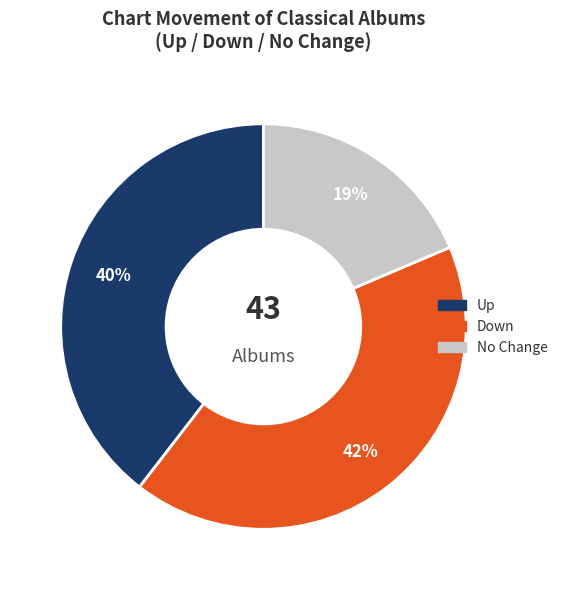

The No Change slice represents 33% of the pie. True or false?

False